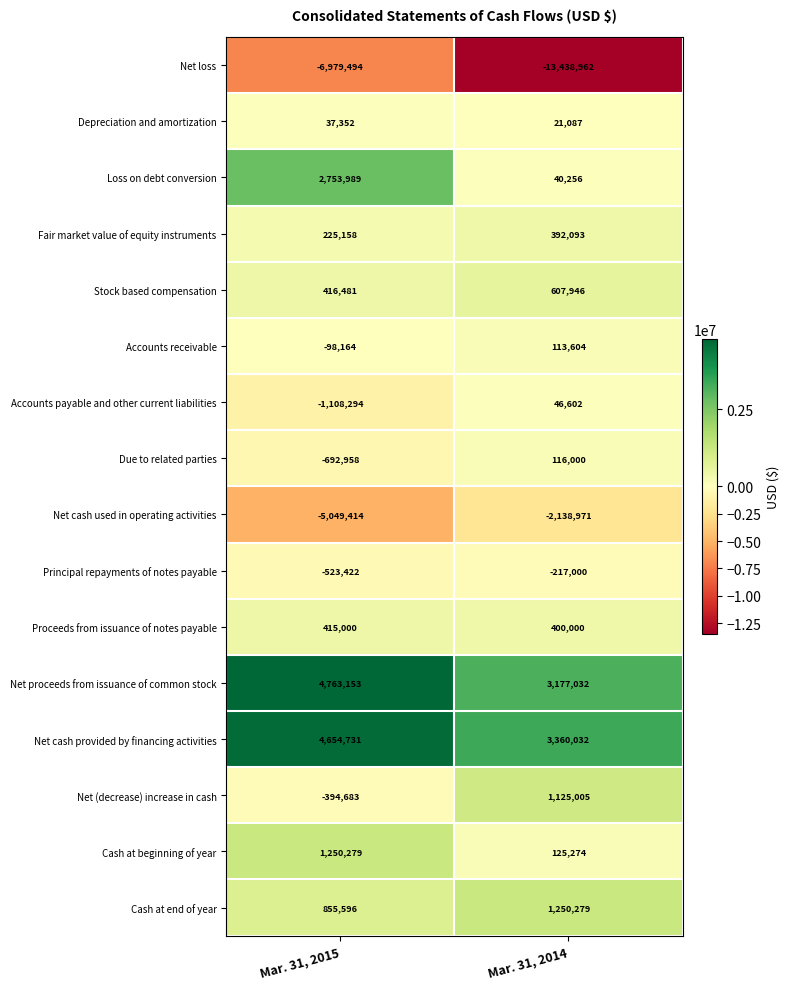

What value does the Net proceeds from issuance of common stock series have at Mar. 31, 2015, to the nearest 50?

4763150